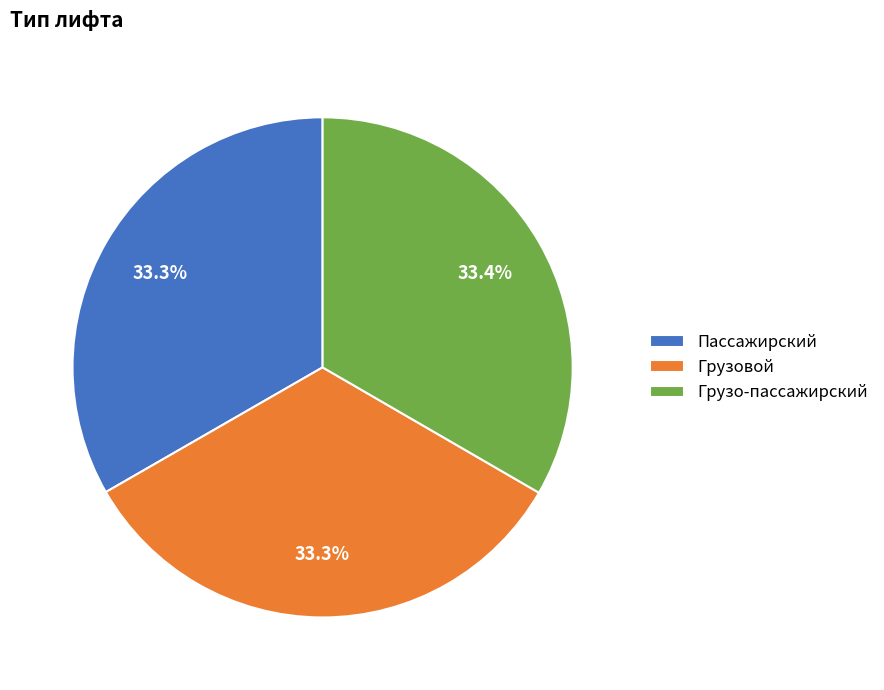

Combined, what portion of the pie is Пассажирский and Грузовой?

66.6%